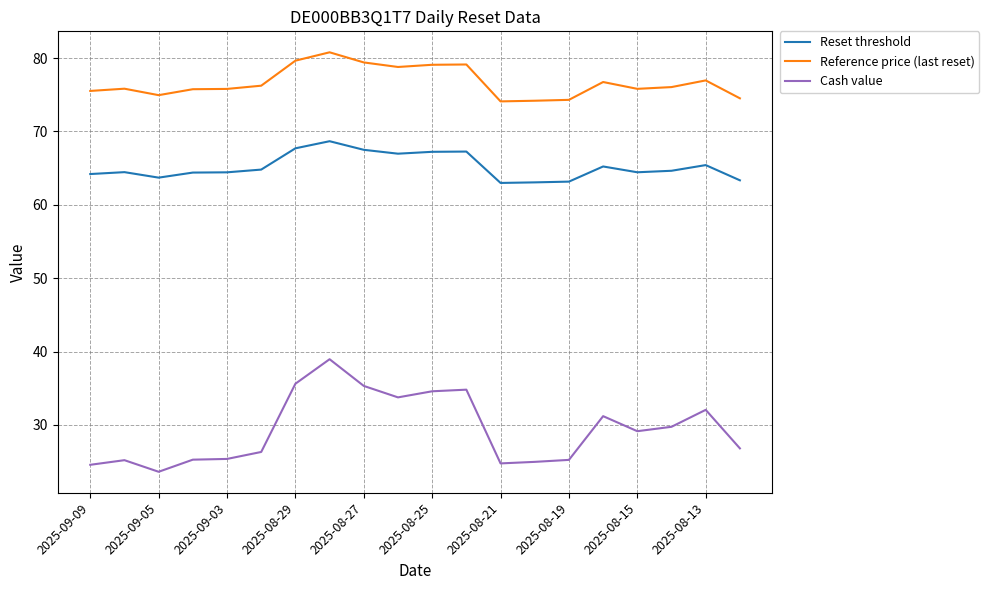

What is the lowest value of the Reset threshold series?

63.0